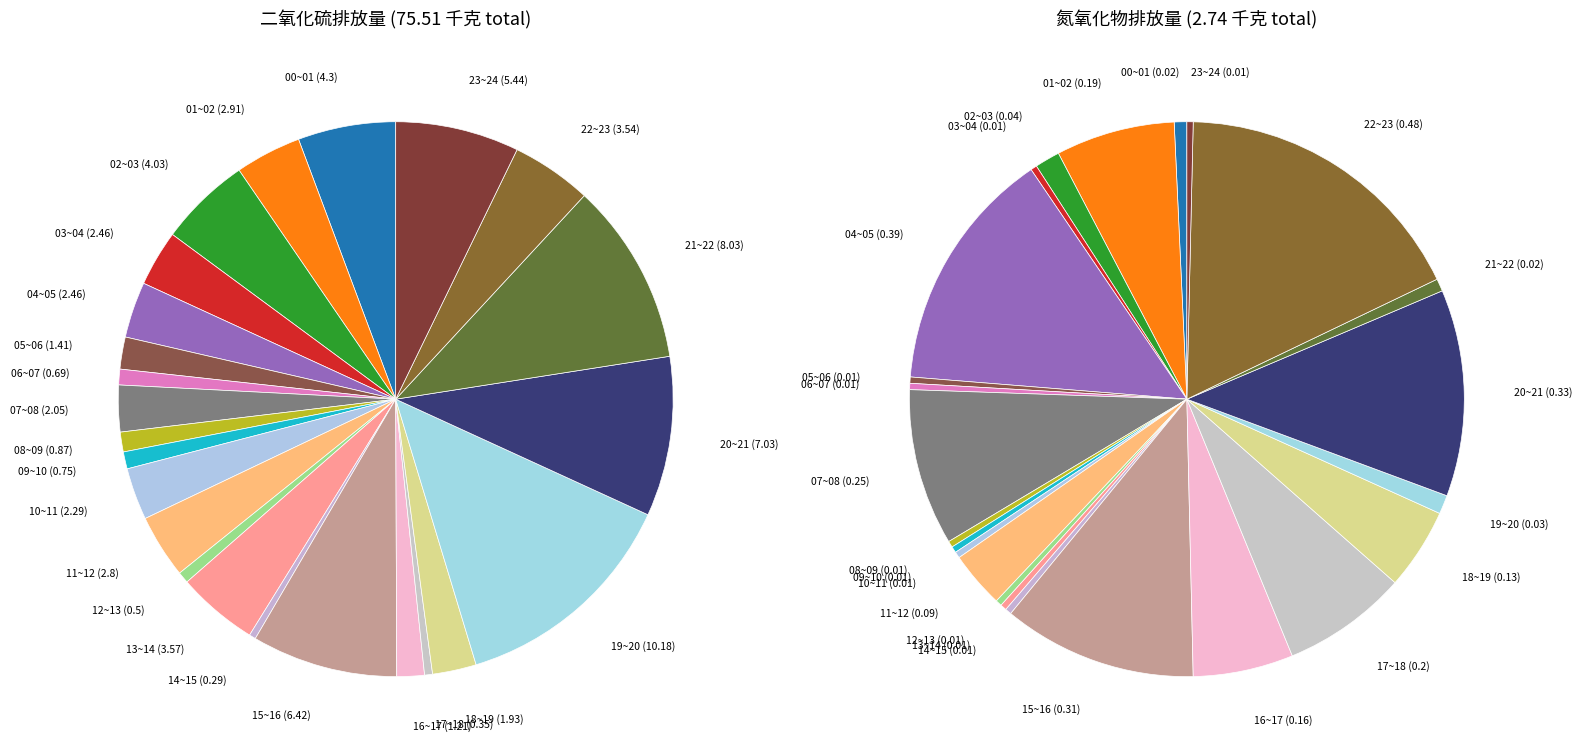

Is it true that 05~06 is 16% of the pie?

False